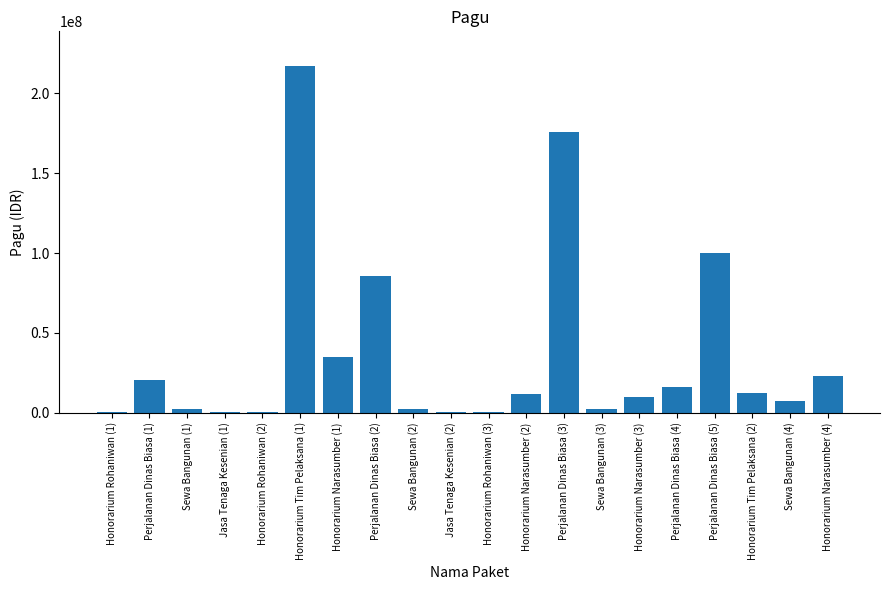

Is it true that the value at Perjalanan Dinas Biasa (2) is 85366000?

True